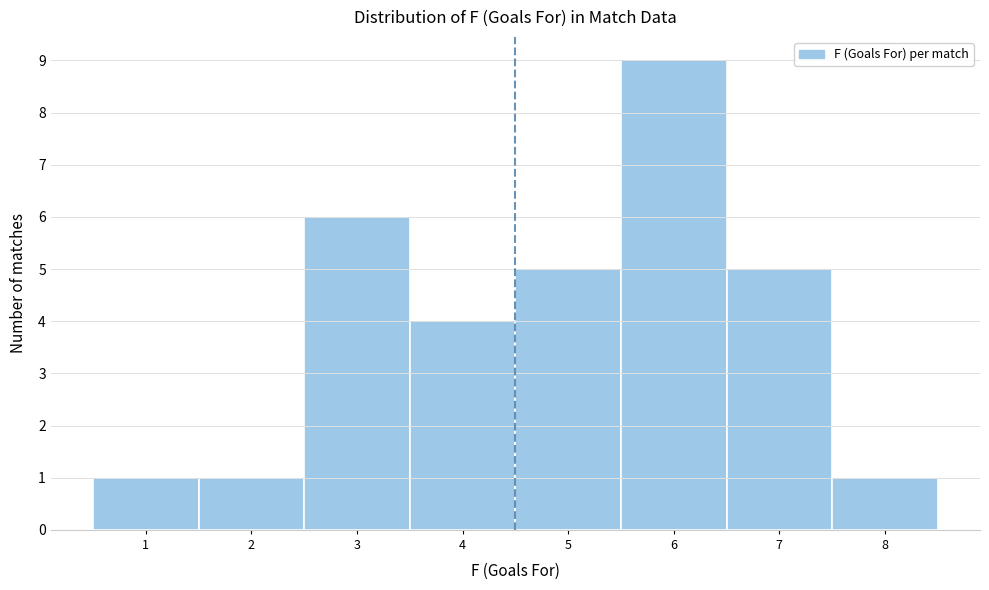

Reading left to right, list every bar in this chart as the range it spans on the x-axis followed by its height. The values are not printed on the chart, so give them approximately, as read against the axis.

0.5 to 1.5: 1
1.5 to 2.5: 1
2.5 to 3.5: 6
3.5 to 4.5: 4
4.5 to 5.5: 5
5.5 to 6.5: 9
6.5 to 7.5: 5
7.5 to 8.5: 1